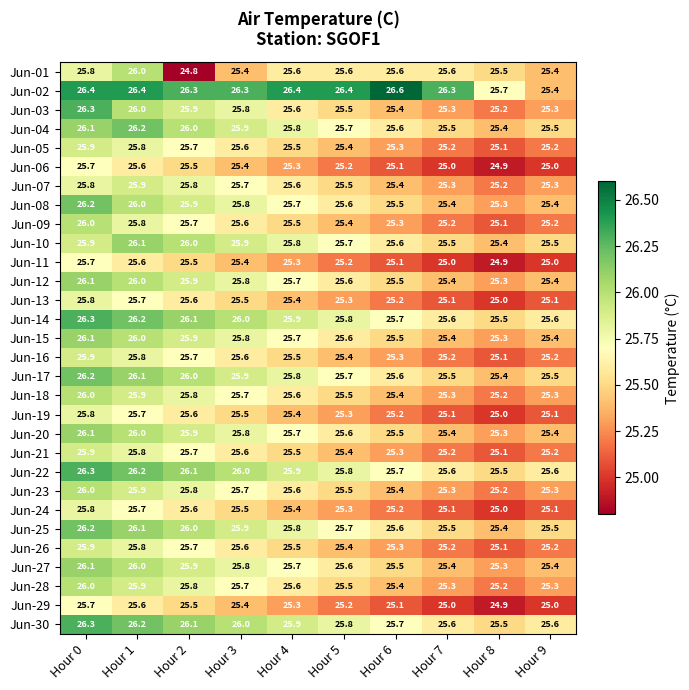

The Jun-08 series shows 15.3 at Hour 6. True or false?

False